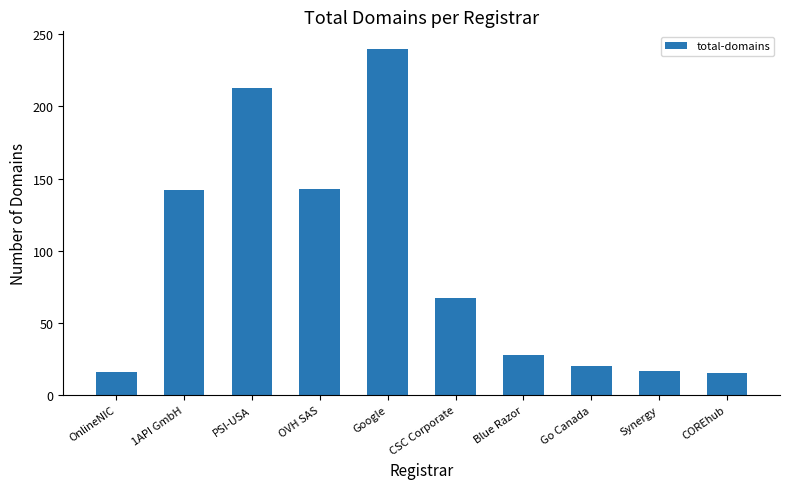

What is the label of the 10th bar from the right?

OnlineNIC